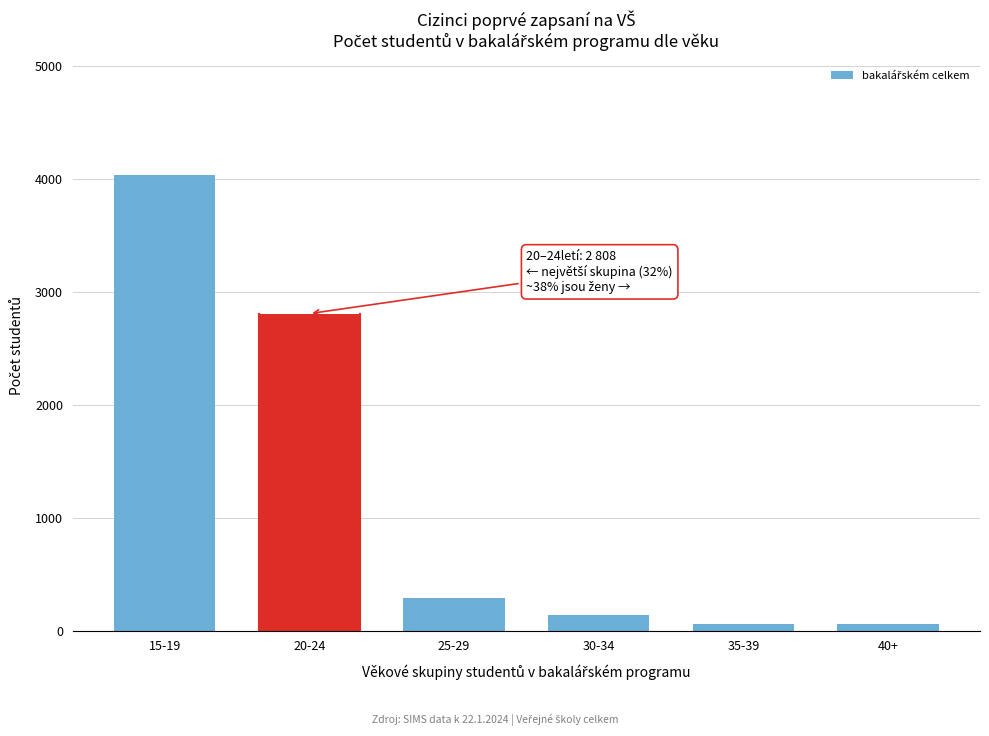

What is the label of the 2nd bar from the left?

20-24